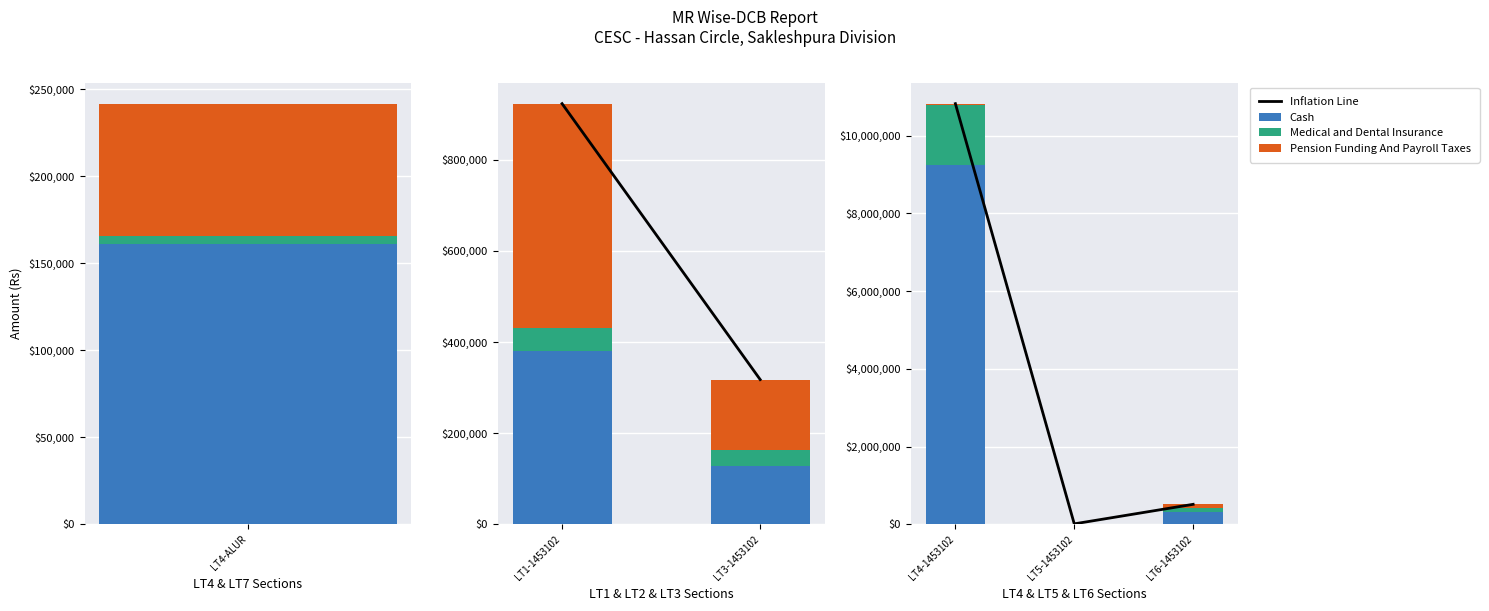

What position from the right is LT6-1453102?

1